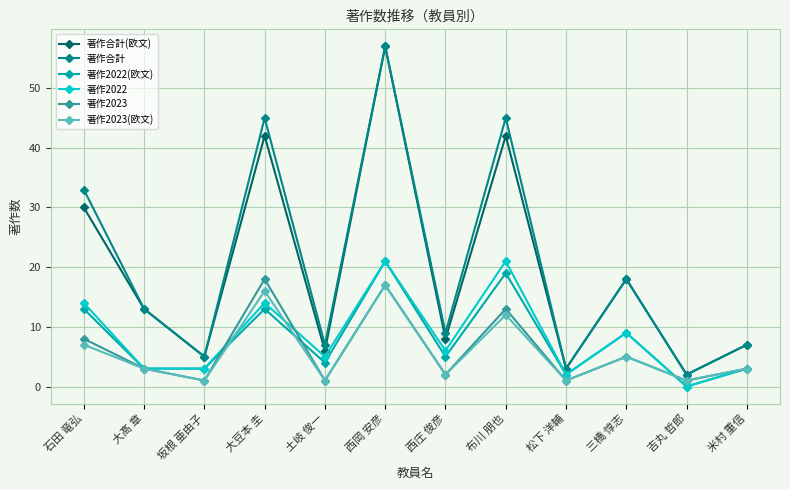

Reading left to right, extract all data points from this chart.

著作合計(欧文): 30	13	5	42	6	57	8	42	3	18	2	7
著作合計: 33	13	5	45	7	57	9	45	3	18	2	7
著作2022(欧文): 13	3	3	13	4	21	5	19	2	9	0	3
著作2022: 14	3	3	14	5	21	6	21	2	9	0	3
著作2023: 8	3	1	18	1	17	2	13	1	5	1	3
著作2023(欧文): 7	3	1	16	1	17	2	12	1	5	1	3